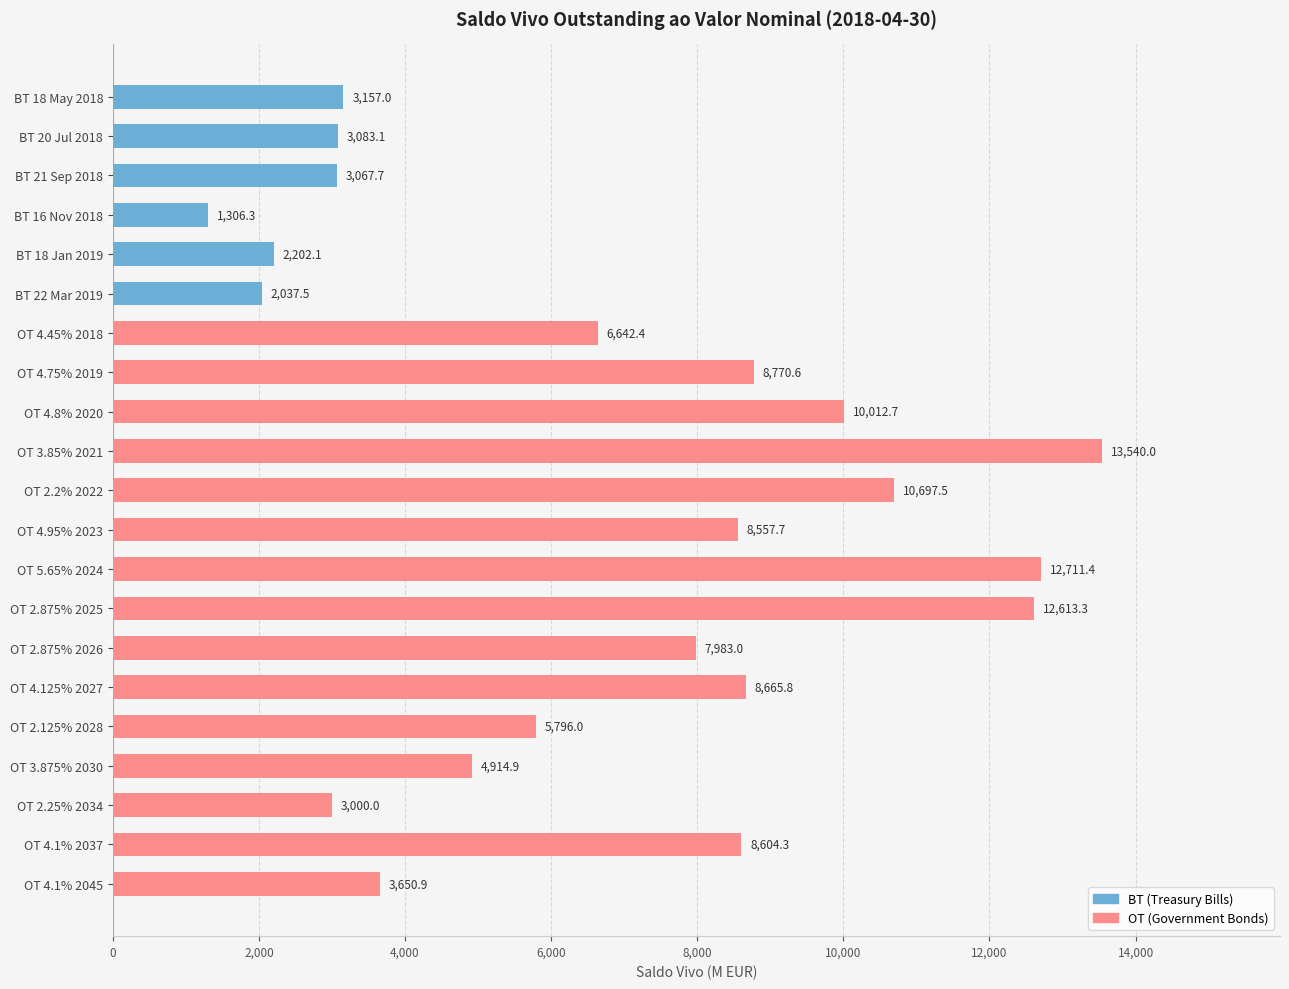

Between BT 18 May 2018 and OT 4.1% 2037, which series saw the biggest shift?

OT (Government Bonds)